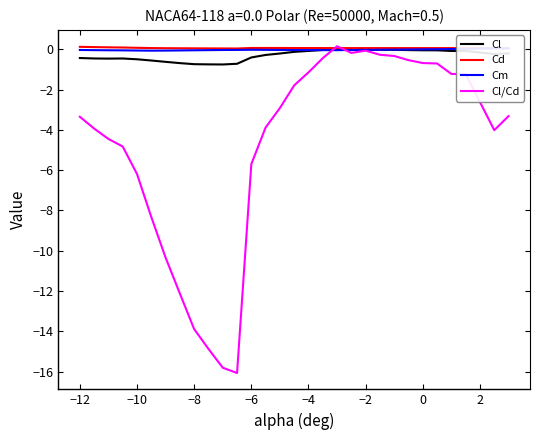

What are all the series names shown in the legend?

Cl, Cd, Cm, Cl/Cd